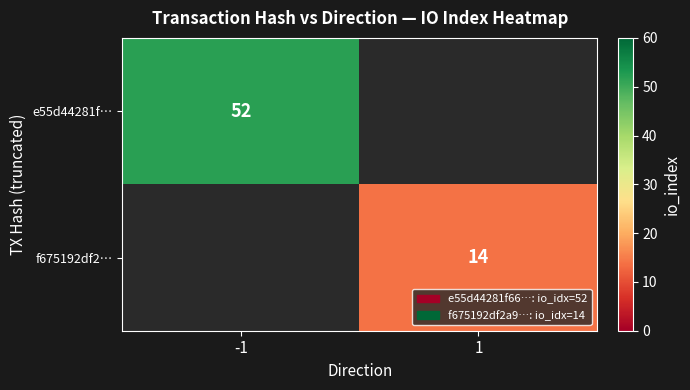

The value of e55d44281f… at -1 is 83. True or false?

False